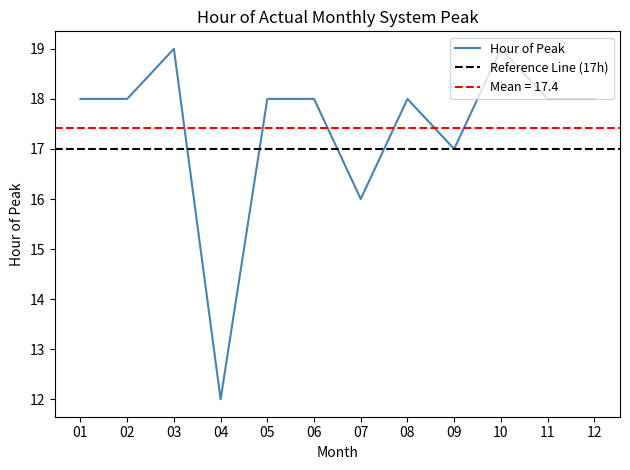

How many data points are less than 18?

3